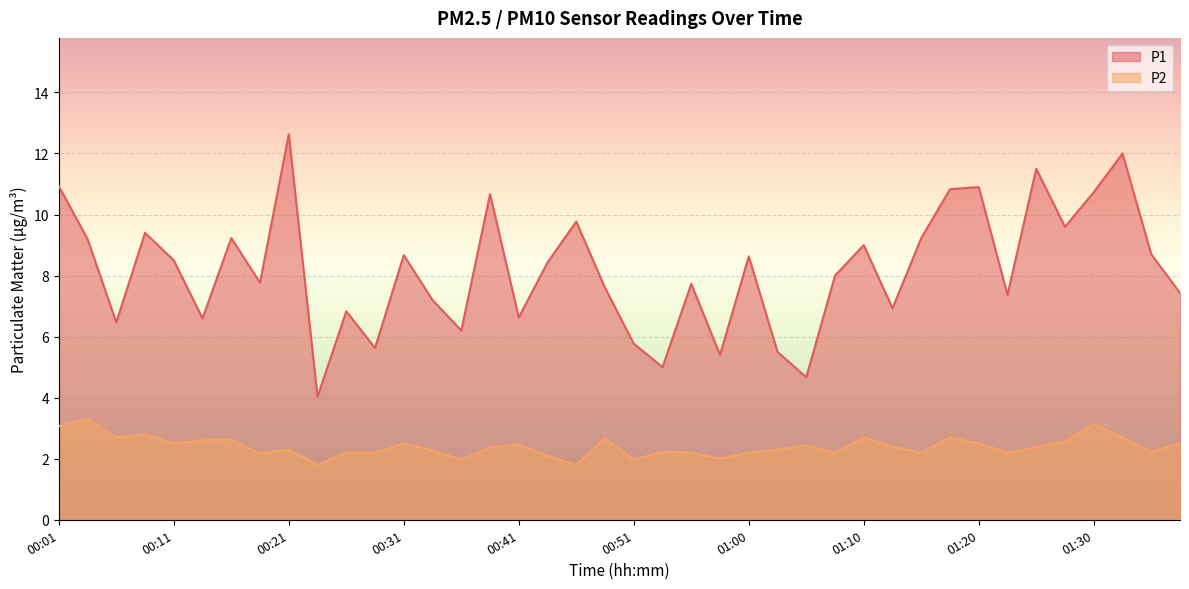

Which series has the widest spread of values?

P1